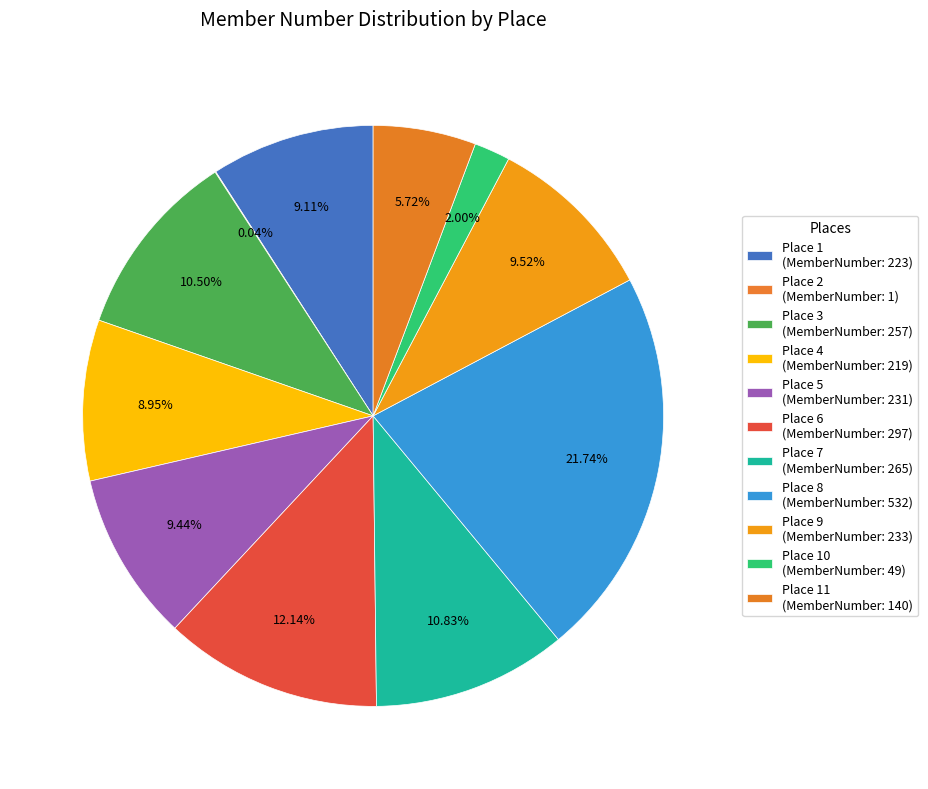

To the nearest percent, what is the difference between the largest and smallest slice percentages?

22%